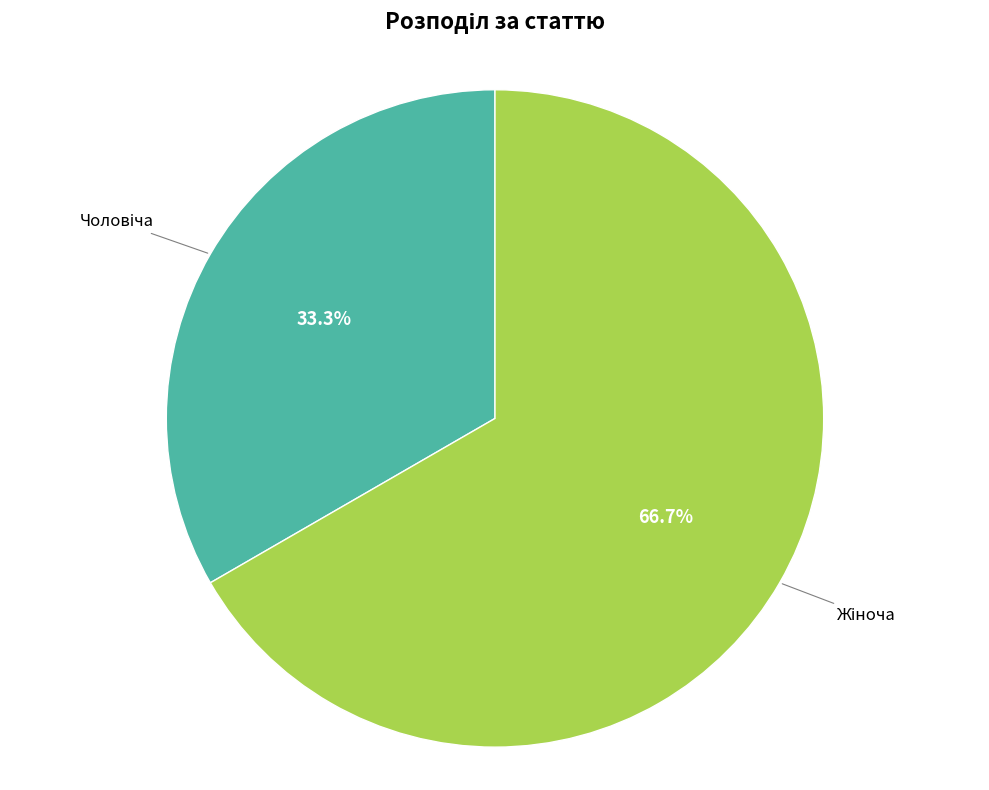

Is there a majority slice in this chart?

Yes